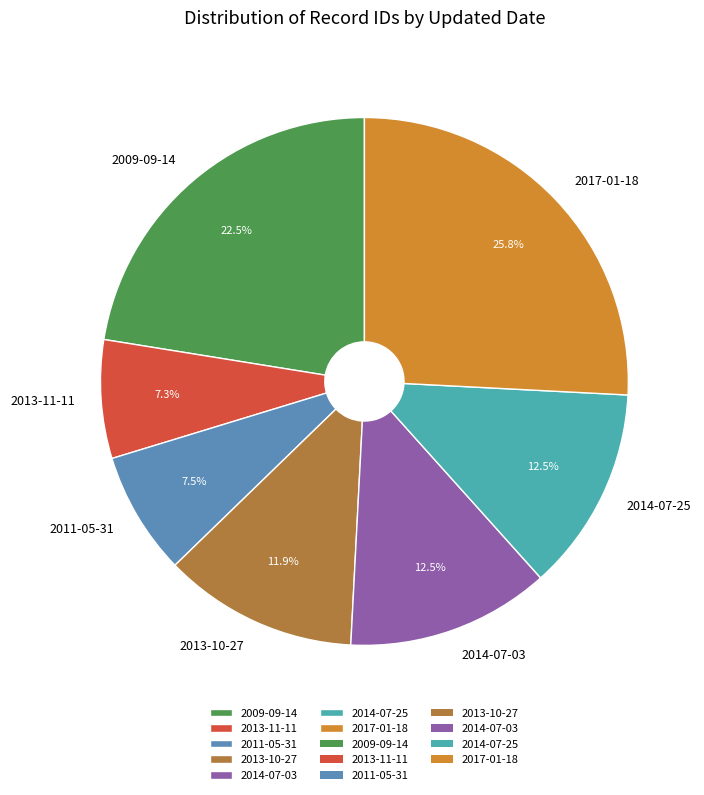

Which slice is the largest?

2017-01-18